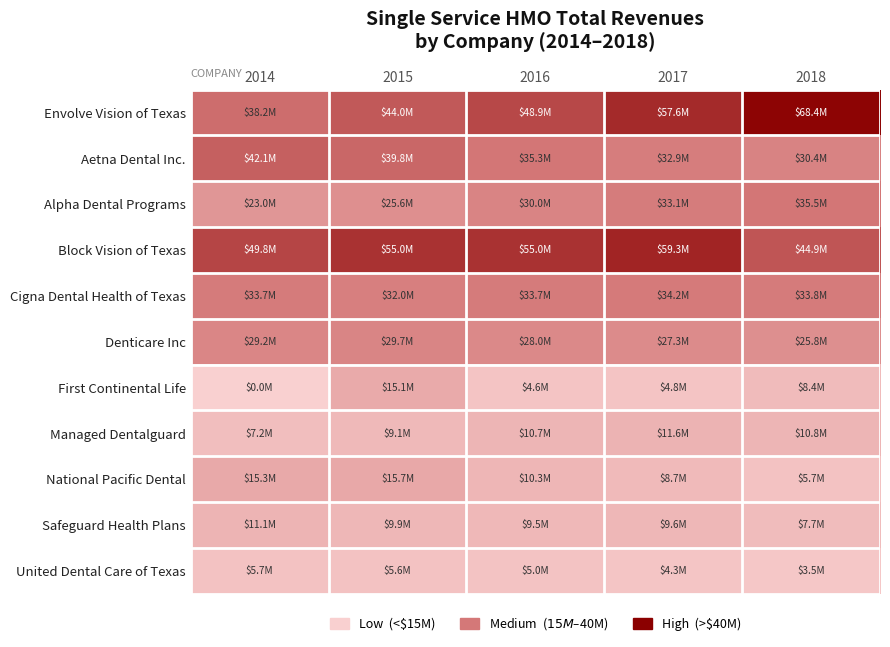

Between 2015 and 2018, which series saw the biggest shift?

Envolve Vision of Texas